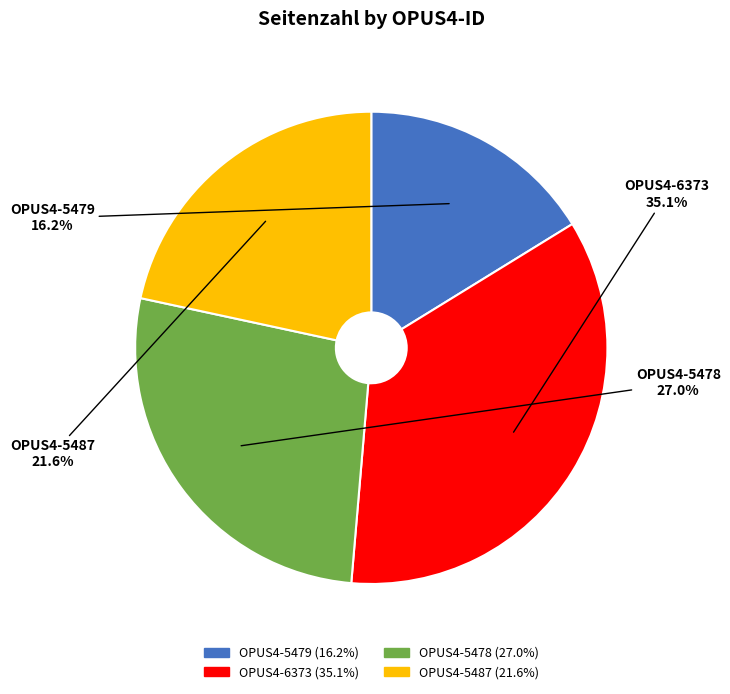

Between OPUS4-5479 and OPUS4-6373, which is larger?

OPUS4-6373